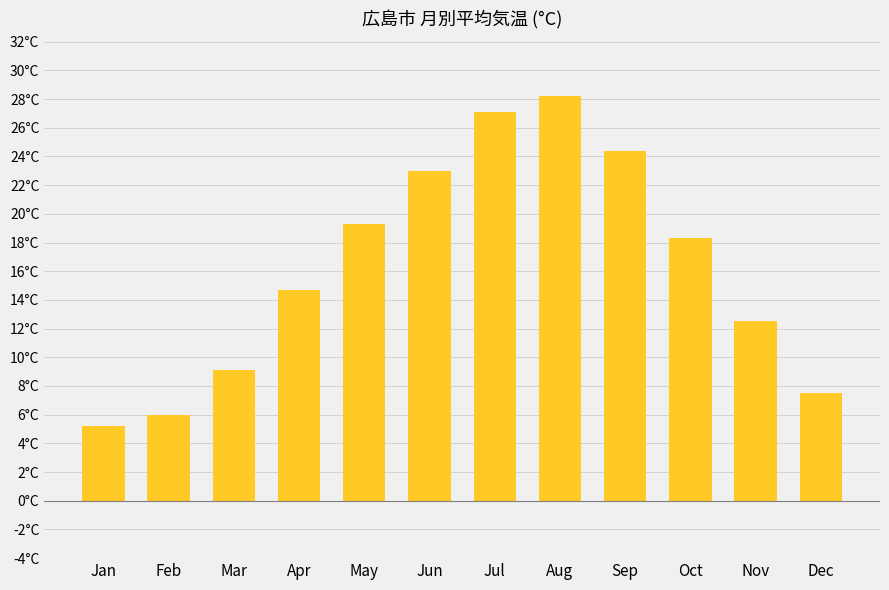

Are the bars grouped side by side (vs. stacked)?

No